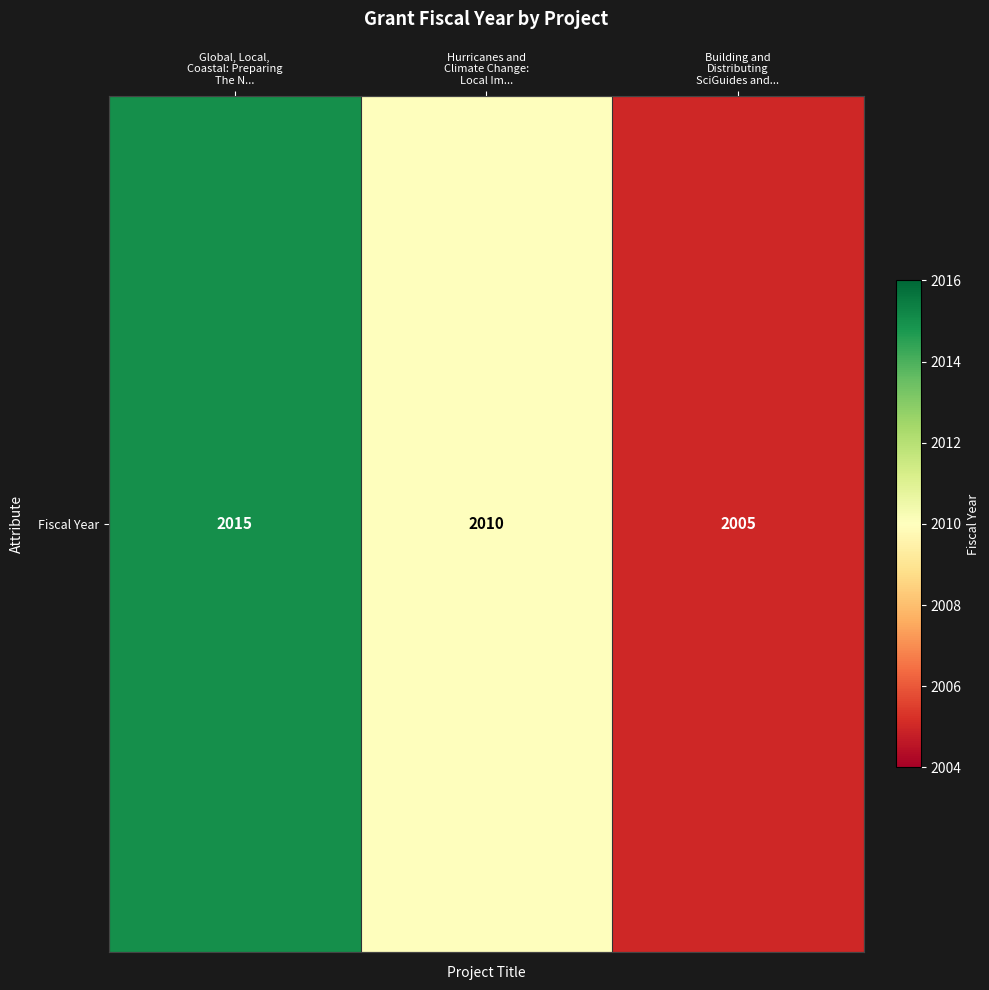

Which label corresponds to the smallest value in the chart?

Building and
Distributing
SciGuides and...